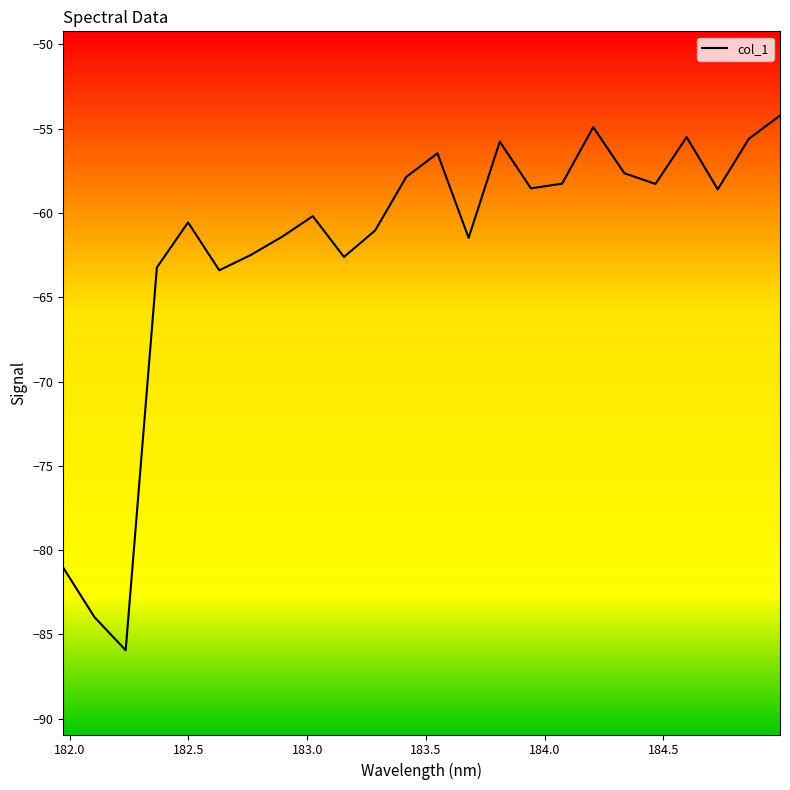

What is the difference between the maximum and minimum values?

31.7